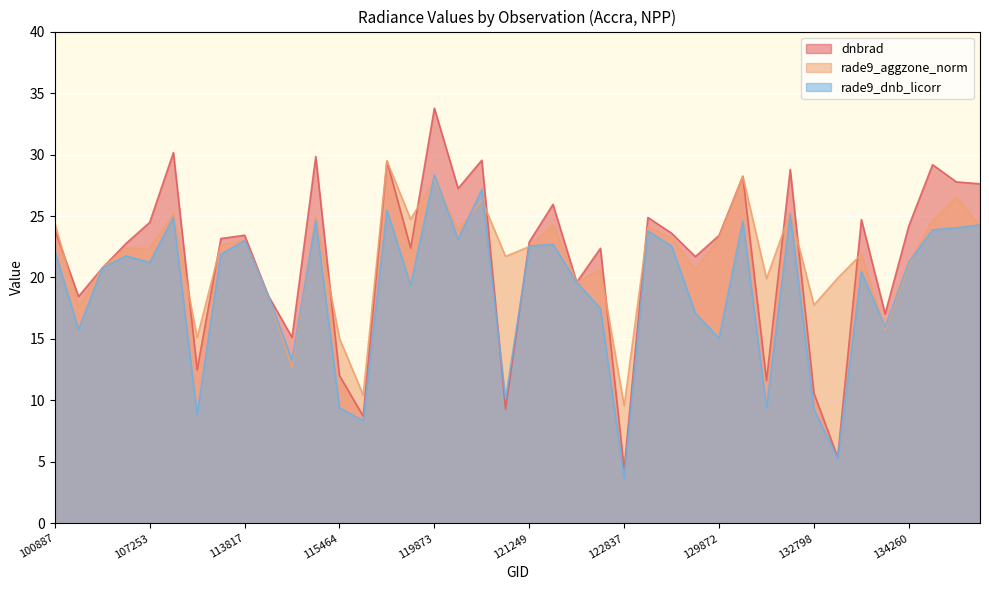

Between 113127 and 121771, which series saw the biggest shift?

rade9_dnb_licorr